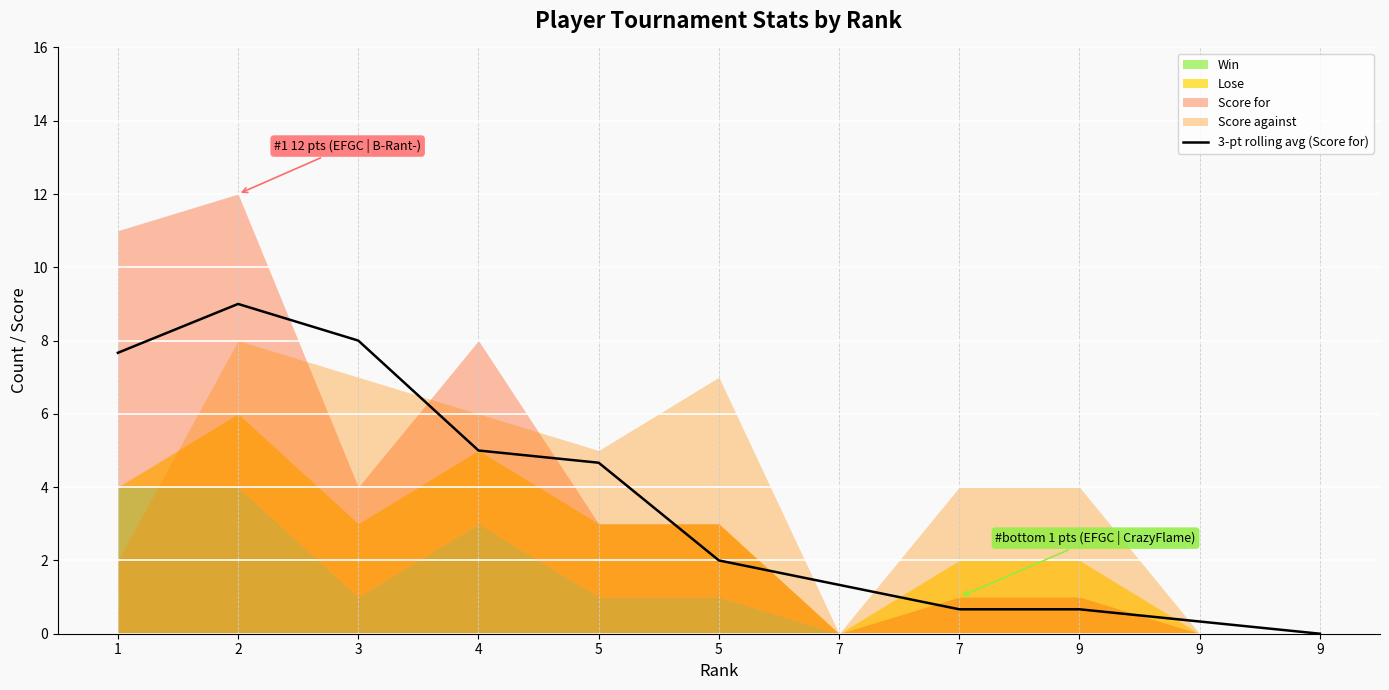

True or false: the data shows 1.1 at 5.

False